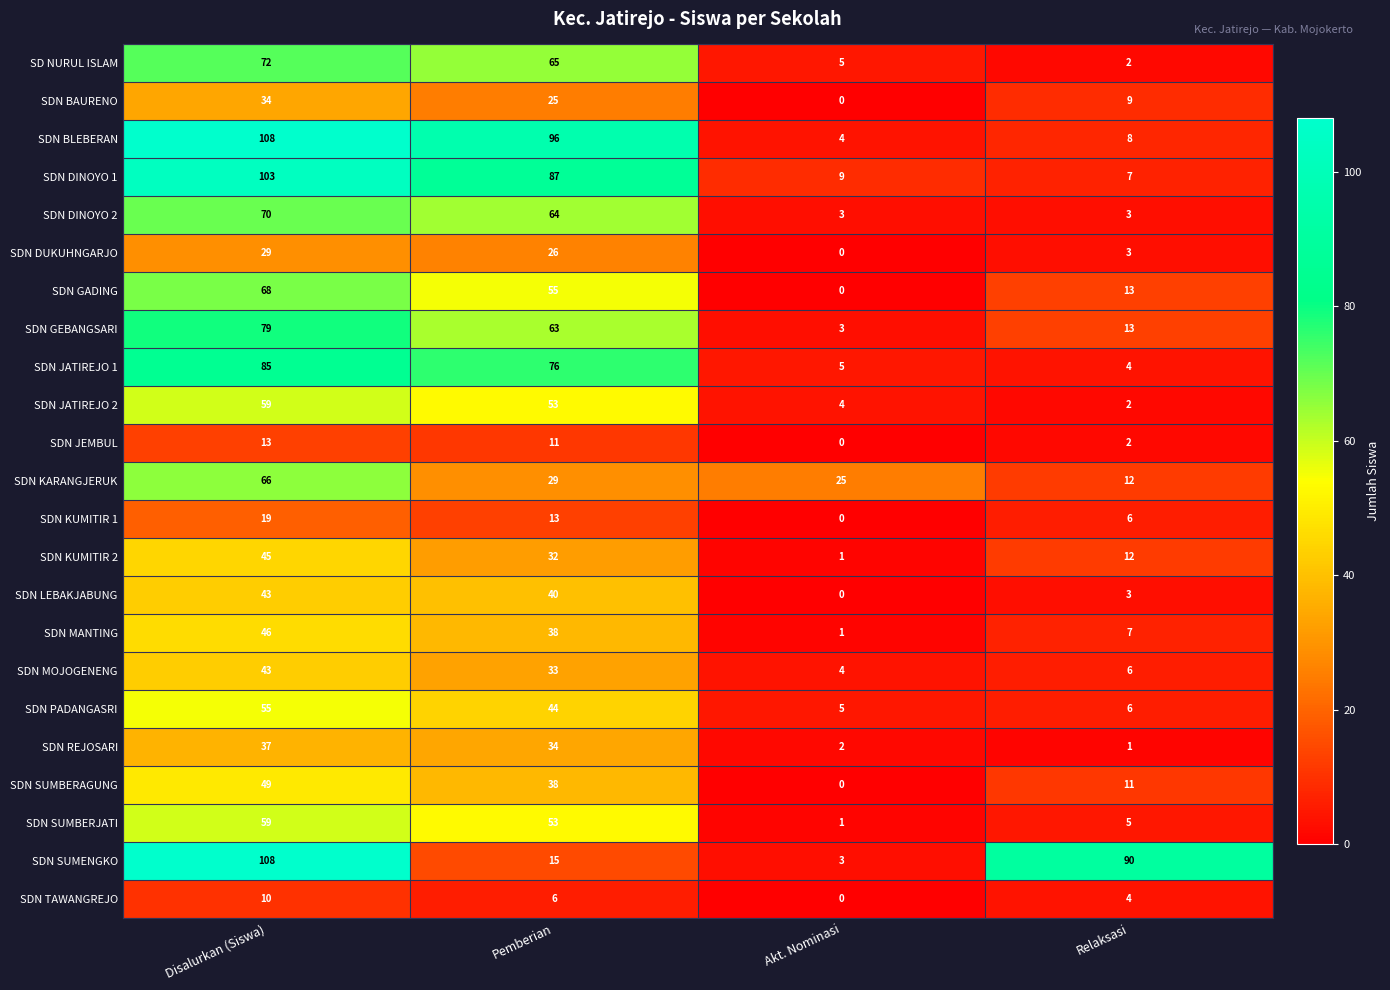

How many data points does each series have?

4